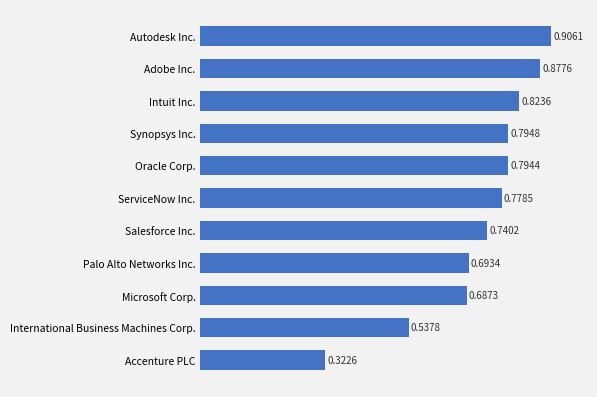

What is the difference between the maximum and minimum values?

0.6